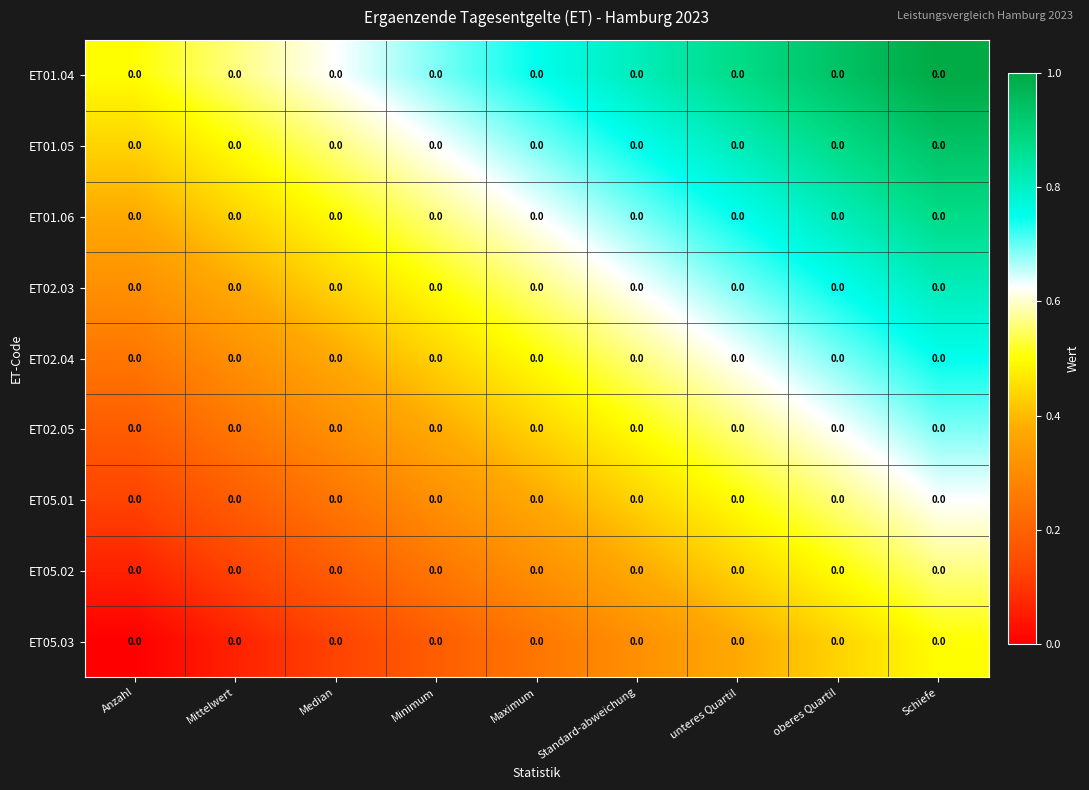

What is the approximate value of ET01.04 at Minimum?

0.7